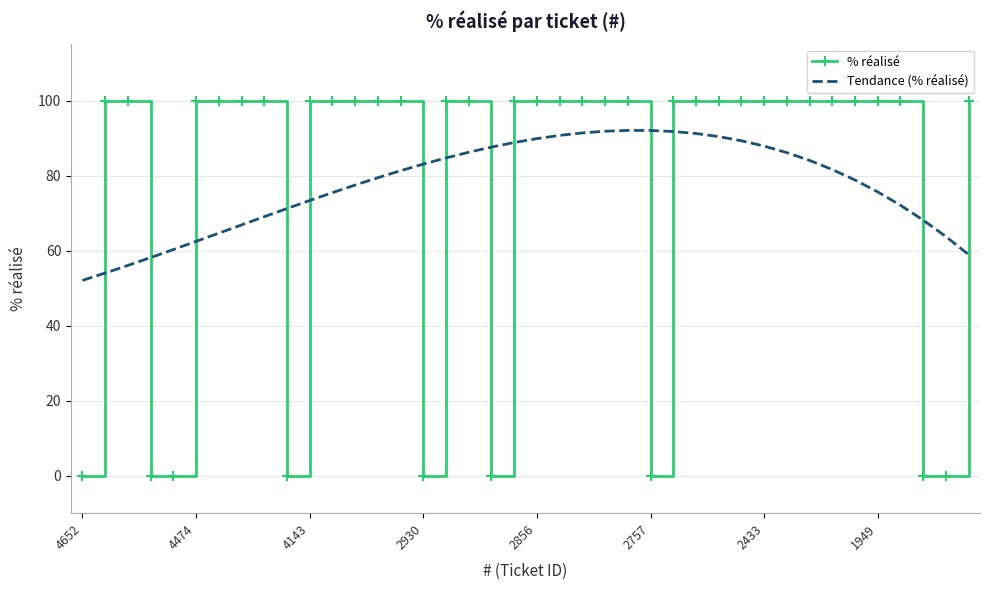

List the series in order of their peak value, highest first.

% réalisé, Tendance (% réalisé)